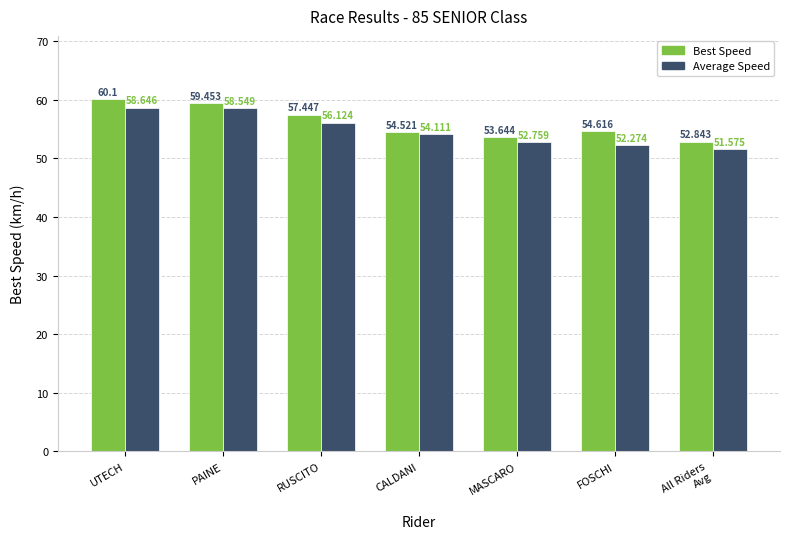

The Best Speed series shows 20.6 at RUSCITO. True or false?

False